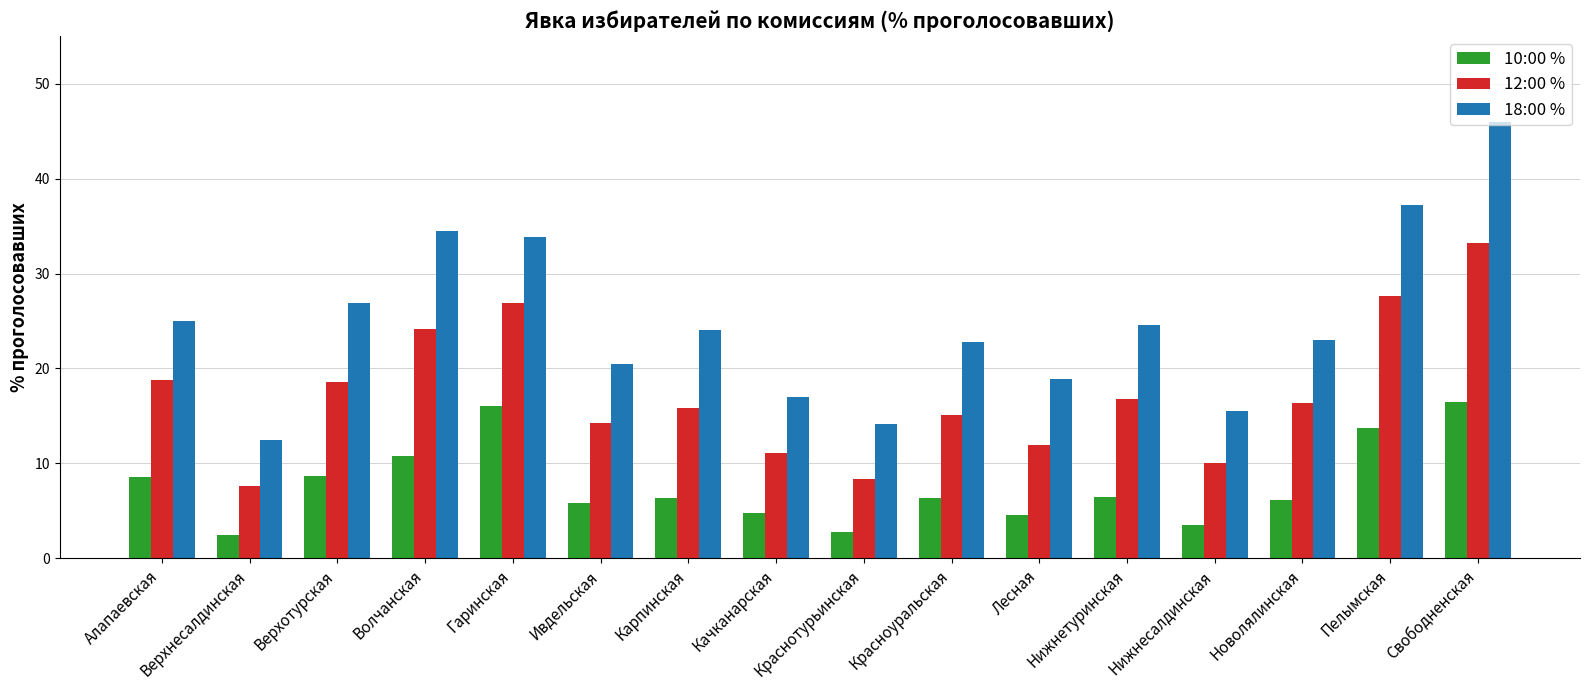

What are all the series names shown in the legend?

10:00 %, 12:00 %, 18:00 %